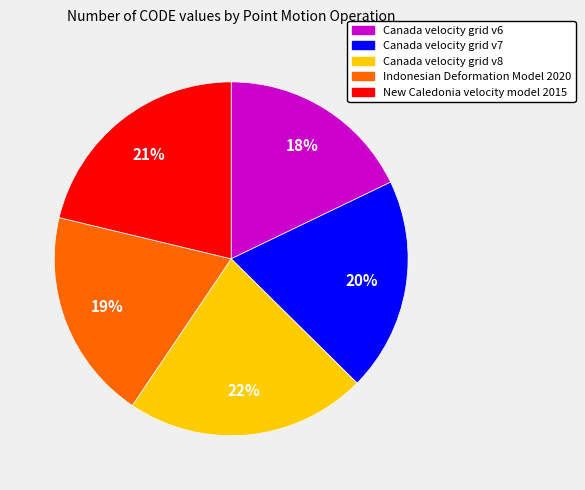

To the nearest percent, what is the difference between the largest and smallest slice percentages?

4%